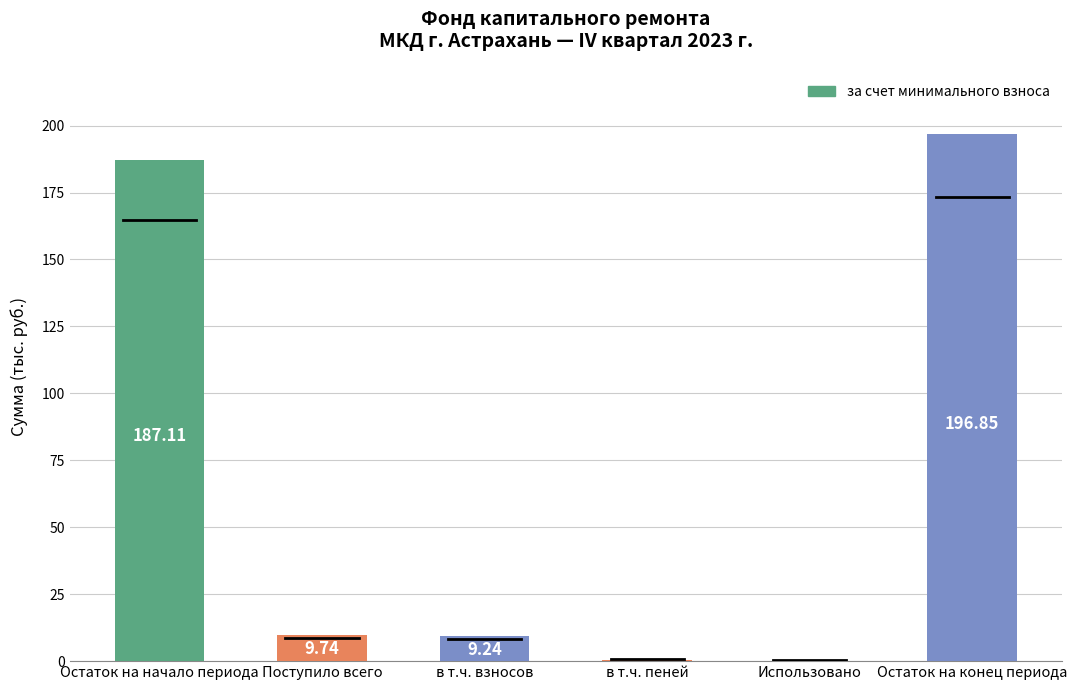

Which category has the highest value across all series?

Остаток на конец периода